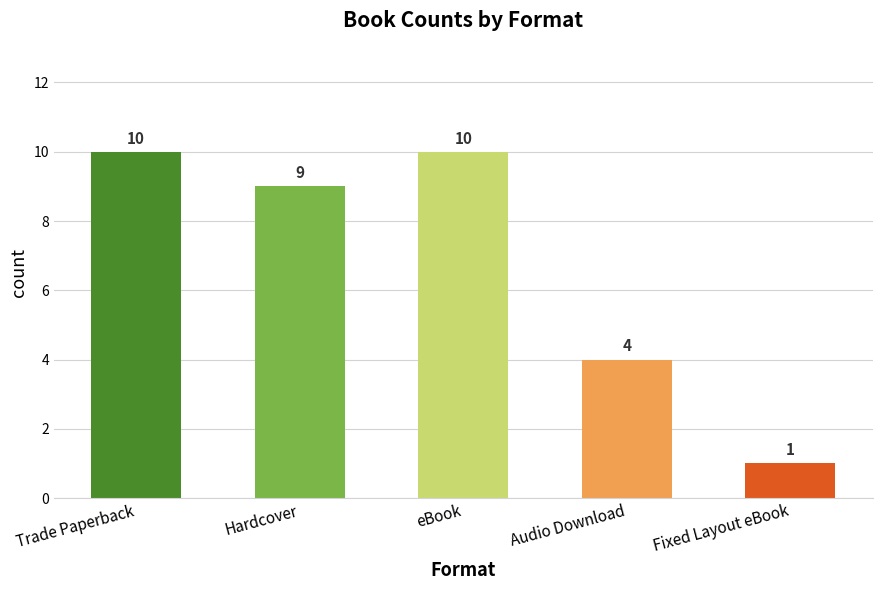

What is the change in value from Hardcover to Audio Download?

-5